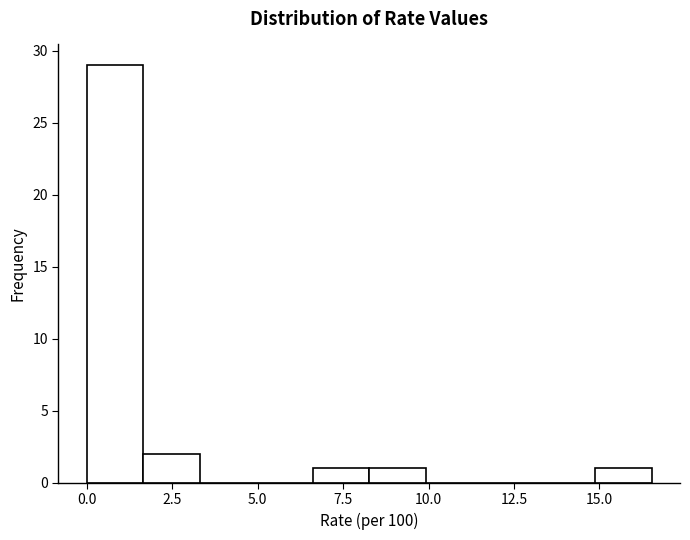

Around what value on the x-axis is the tallest bar? Give the approximate position of its centre, as read against the axis.

1.0